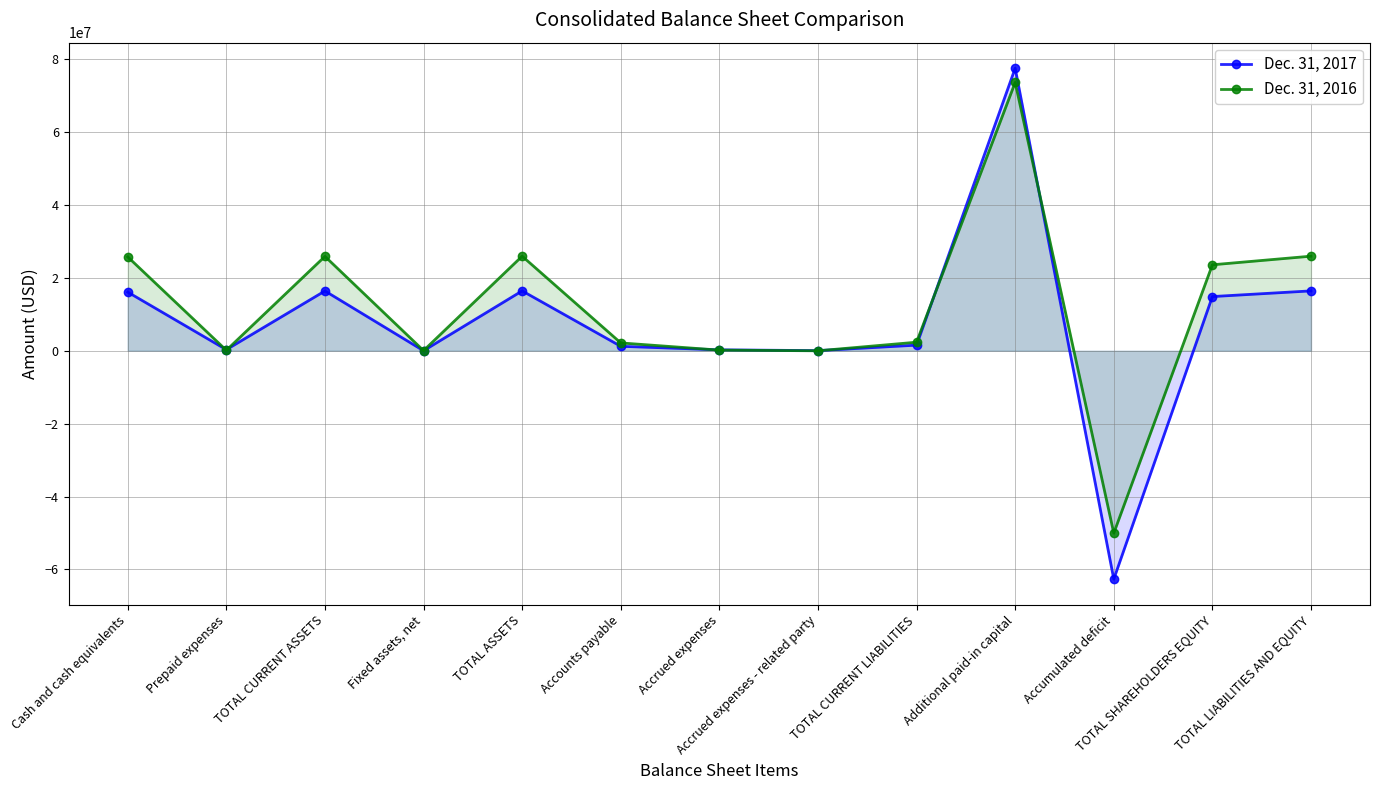

At which label is Dec. 31, 2017 closest to 7442584?

TOTAL CURRENT LIABILITIES